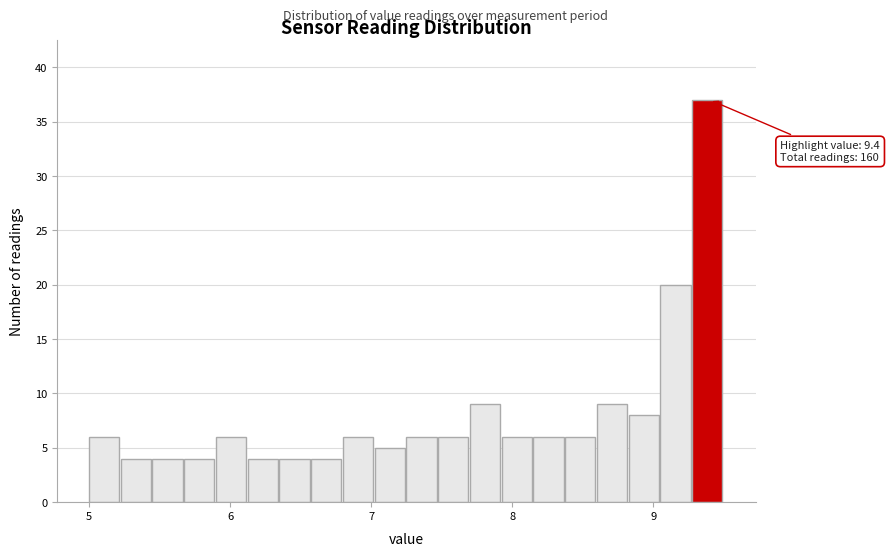

Read against the x-axis, roughly where is the centre of the tallest bar?

9.4